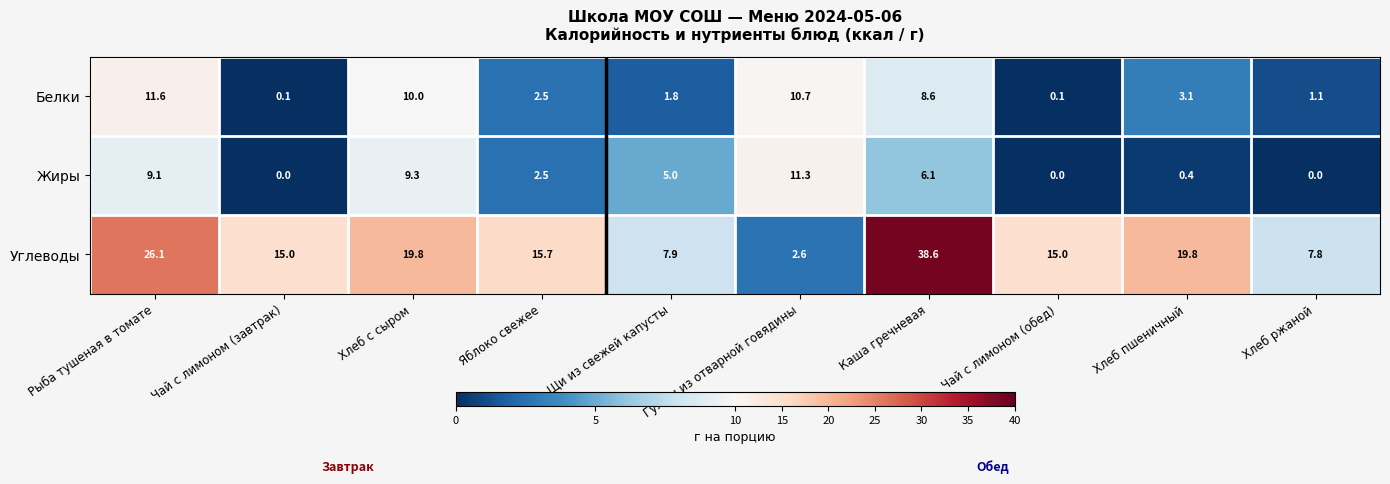

Rank the series by their maximum value, from lowest to highest.

Жиры, Белки, Углеводы